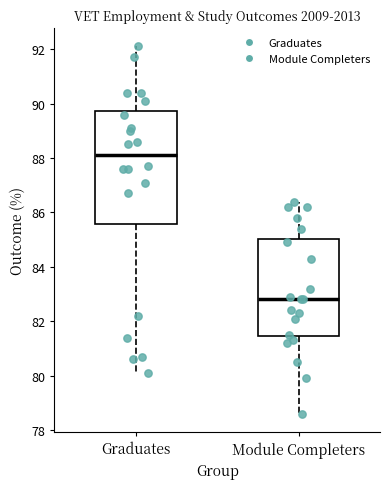

Comparing the boxes themselves (not the whiskers), which one is the tallest?

Graduates